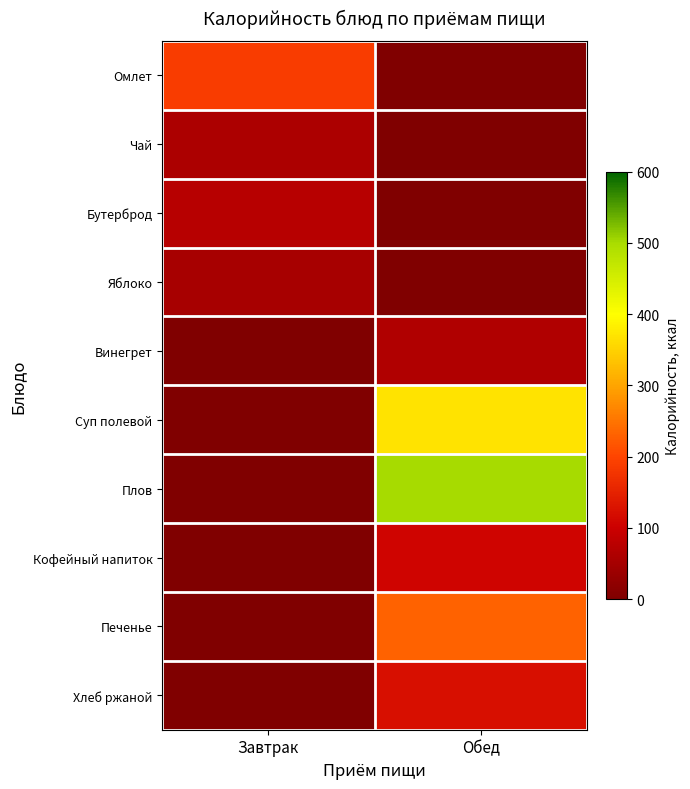

Which series has the largest total across all categories?

Плов